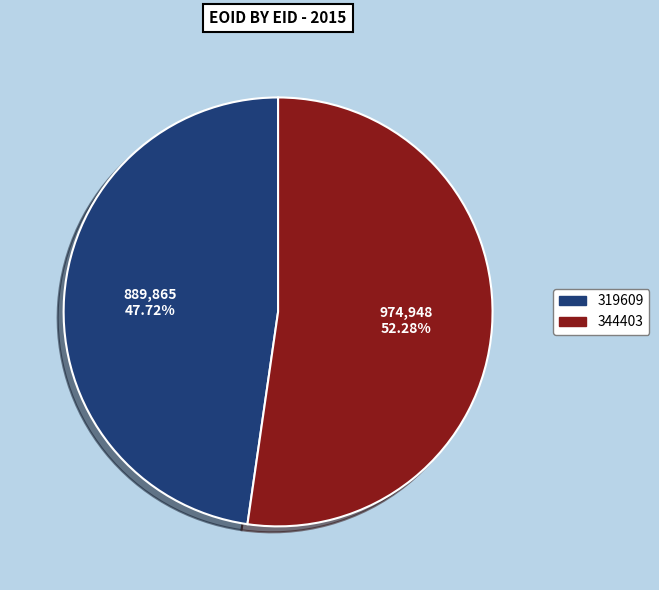

To the nearest percent, what portion does 344403 represent?

52%